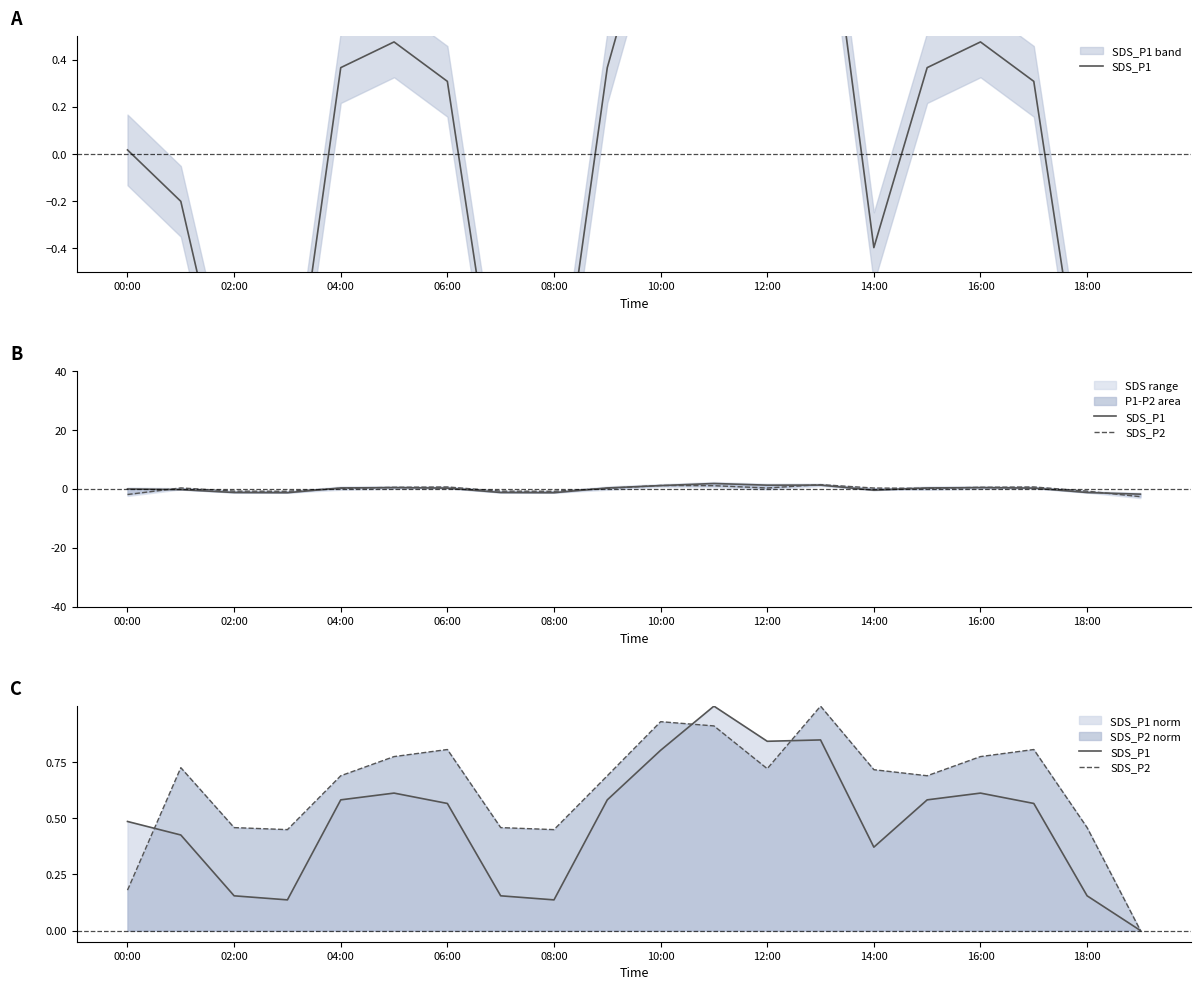

Reading left to right, extract all data points from this chart.

SDS_P1: 0.5	0.4	0.2	0.1	0.6	0.6	0.6	0.2	0.1	0.6	0.8	1.0	0.8	0.8	0.4	0.6	0.6	0.6	0.2	0.0
SDS_P2: 0.2	0.7	0.5	0.4	0.7	0.8	0.8	0.5	0.4	0.7	0.9	0.9	0.7	1.0	0.7	0.7	0.8	0.8	0.5	0.0